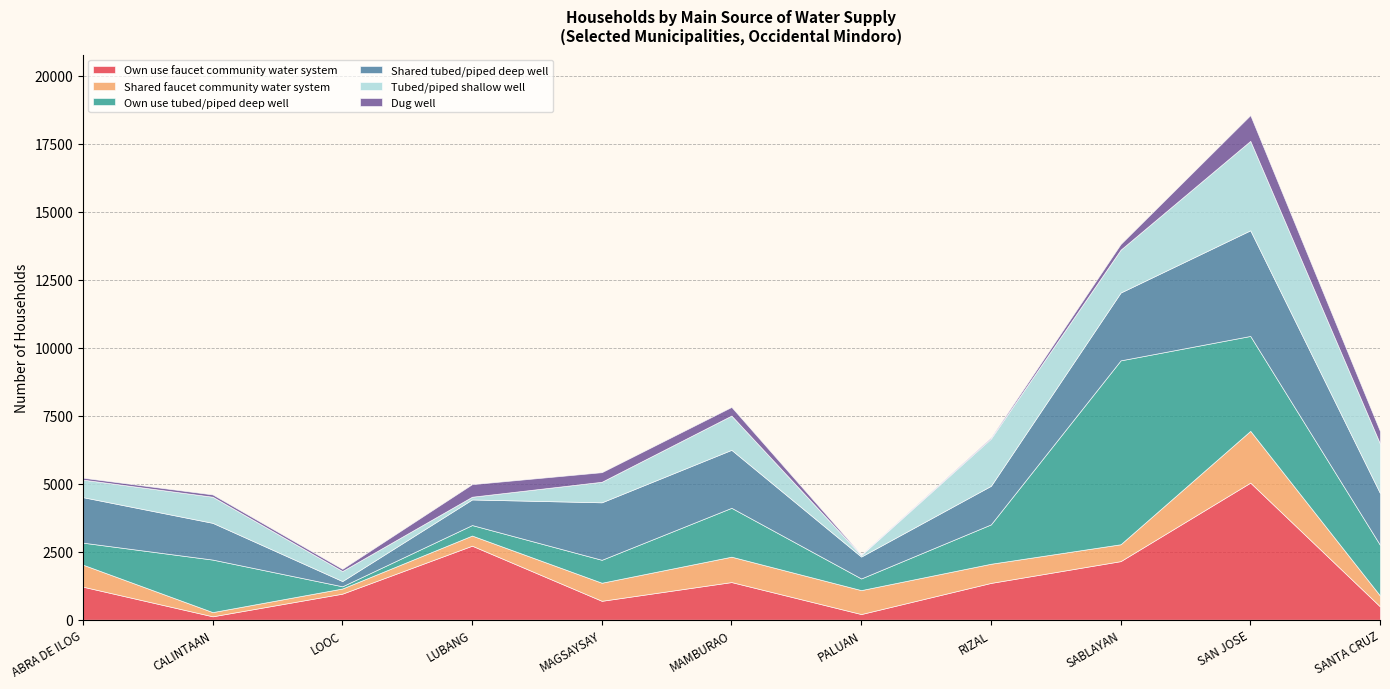

Read the Own use faucet community water system value at LUBANG, to the nearest 50.

2700